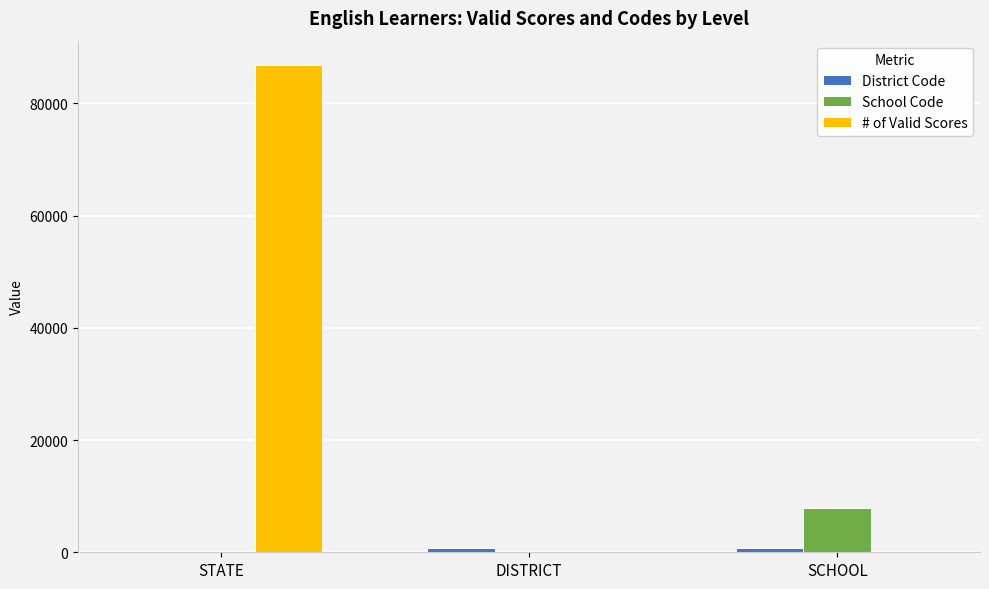

What is the maximum value shown in the chart?

86856